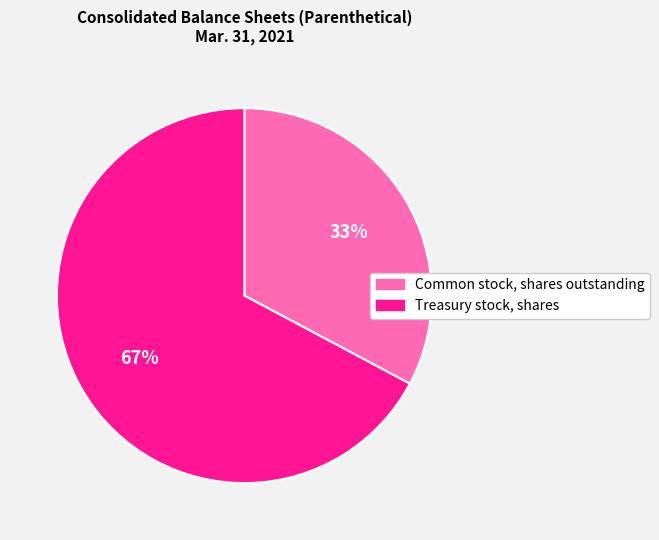

Which slice is the largest?

Treasury stock, shares